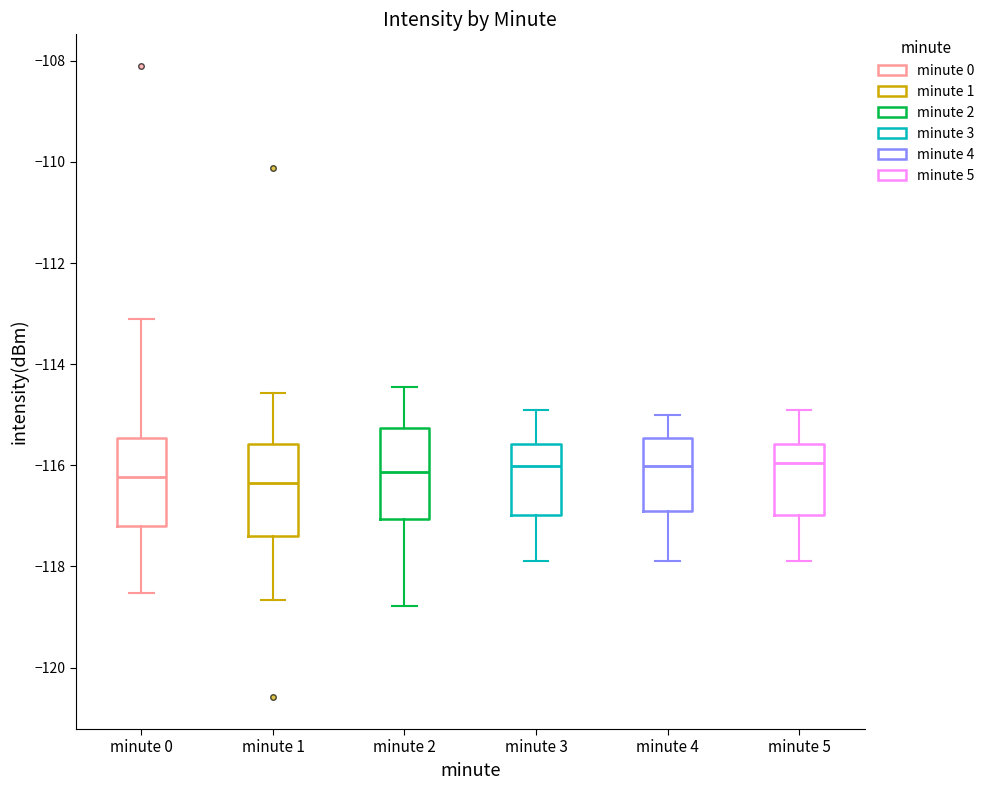

Reading left to right, transcribe this box plot: for each box, give where its median line is, the range the box spans, and where its two whiskers end, as read against the y-axis. The values are not printed on the chart, so give them approximately, as read against the axis.

minute 0: median -116.2, box -117.2 to -115.4, whiskers -118.6 to -113.0
minute 1: median -116.4, box -117.4 to -115.6, whiskers -118.6 to -114.6
minute 2: median -116.2, box -117.0 to -115.2, whiskers -118.8 to -114.4
minute 3: median -116.0, box -117.0 to -115.6, whiskers -117.8 to -115.0
minute 4: median -116.0, box -117.0 to -115.4, whiskers -118.0 to -115.0
minute 5: median -116.0, box -117.0 to -115.6, whiskers -117.8 to -115.0